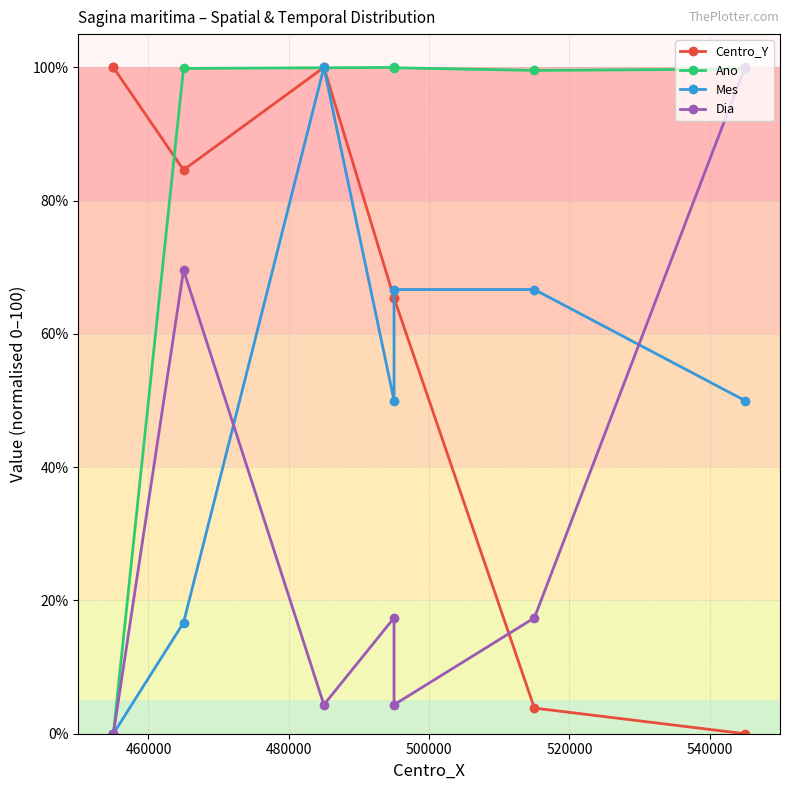

List the series in order of their overall mean, highest first.

Ano, Centro_Y, Mes, Dia